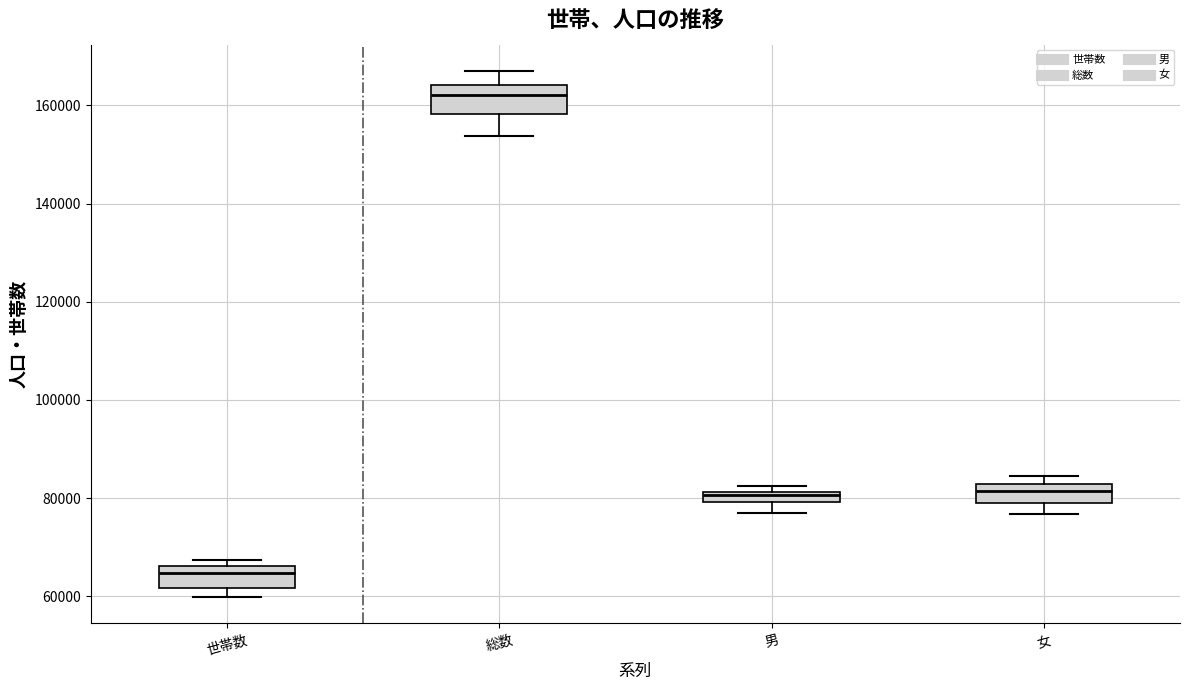

Where is the upper edge of the box for 女 on the y-axis? The values are not printed on the chart, so give them approximately, as read against the axis.

82000